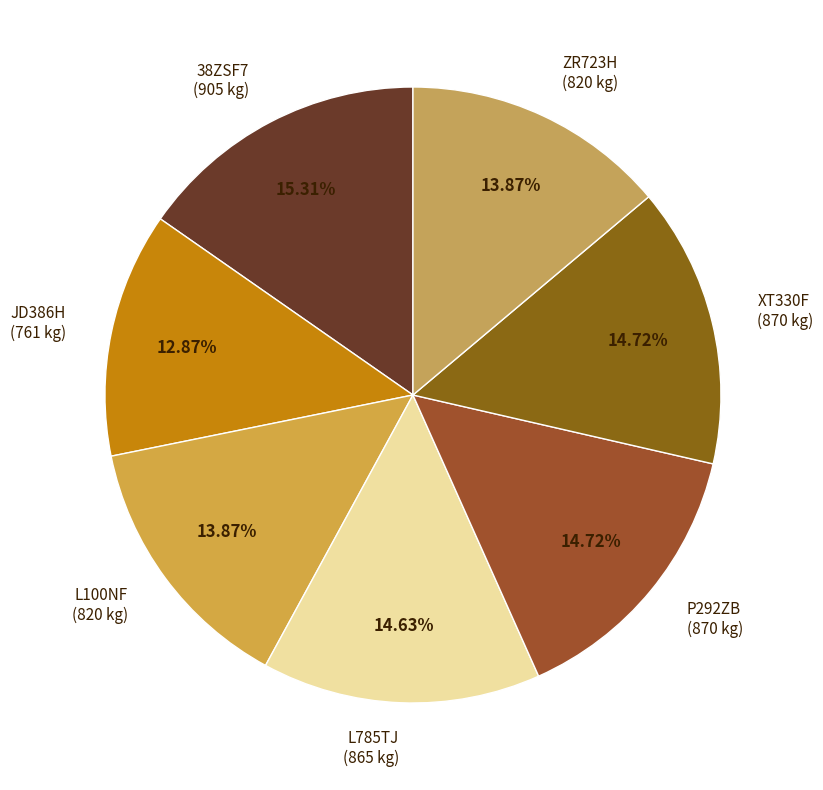

True or false: P292ZB accounts for 26% of the total.

False